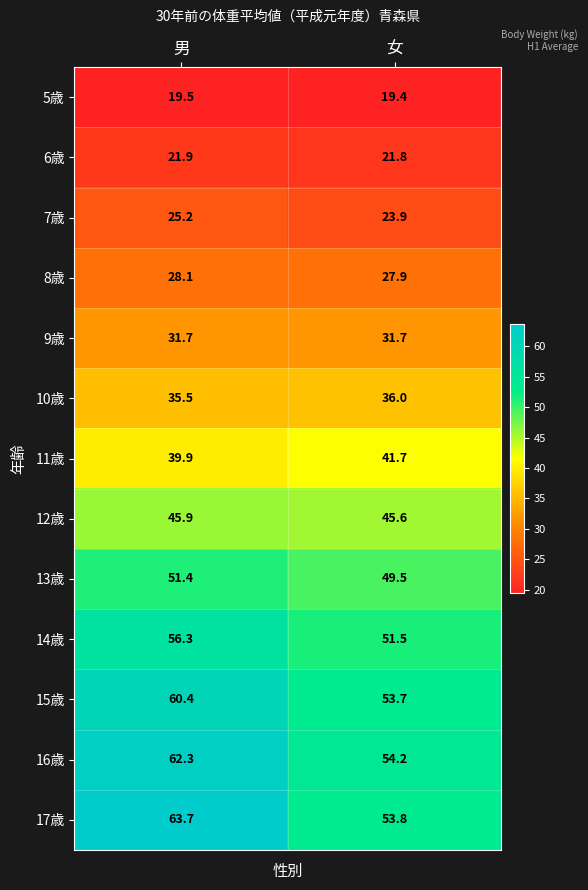

Which series has the largest range (max minus min)?

17歳